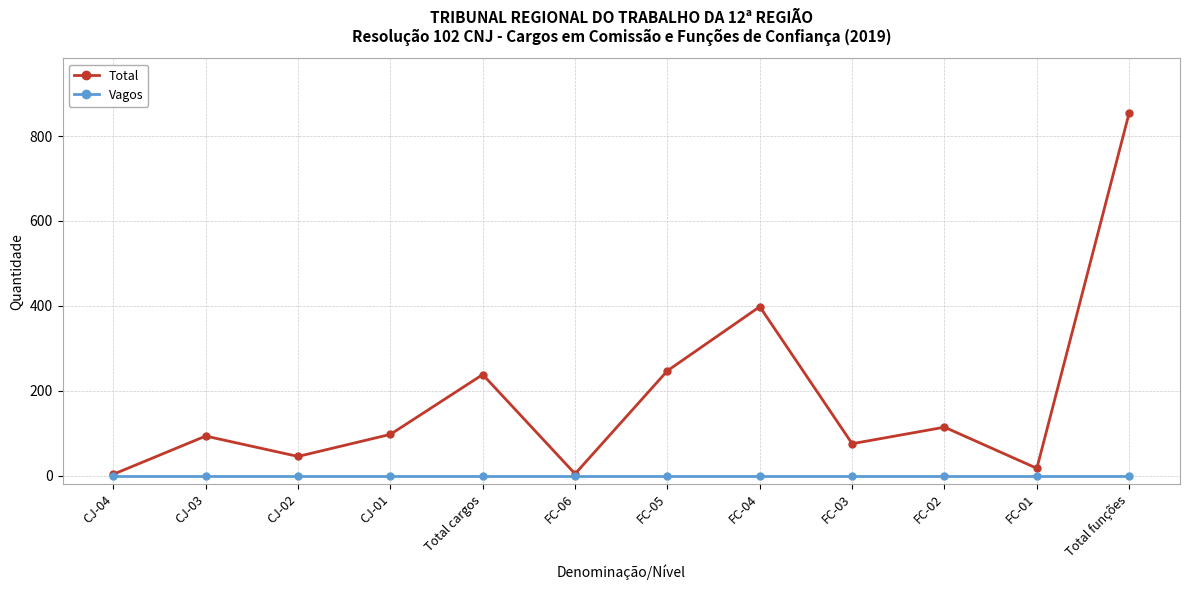

Which series has the largest total across all categories?

Total